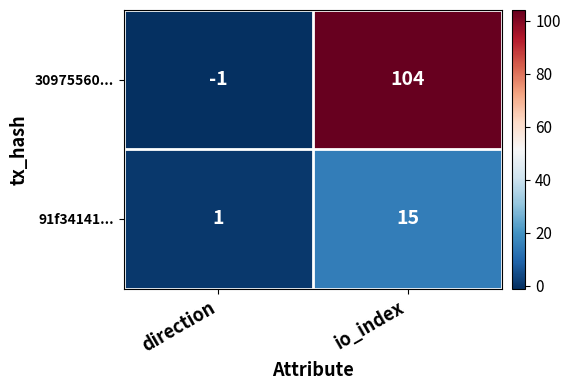

At which category is the sum across all series the highest?

io_index